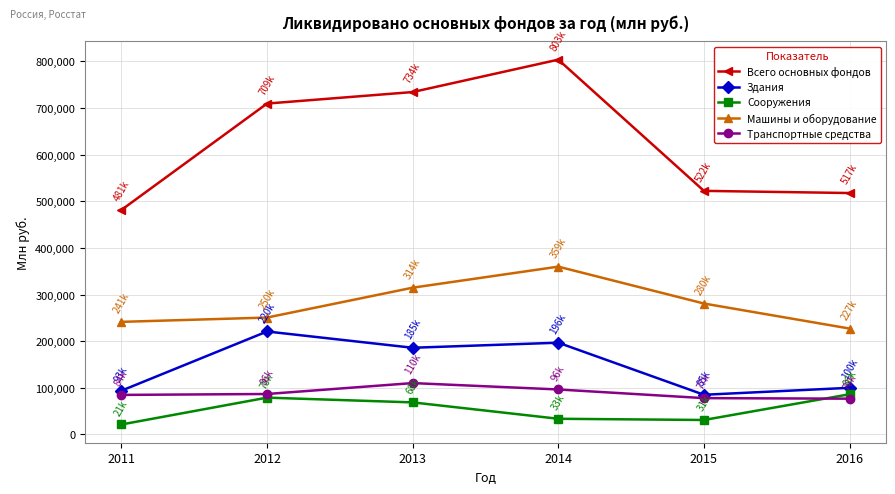

How many categories are shown in the chart?

6